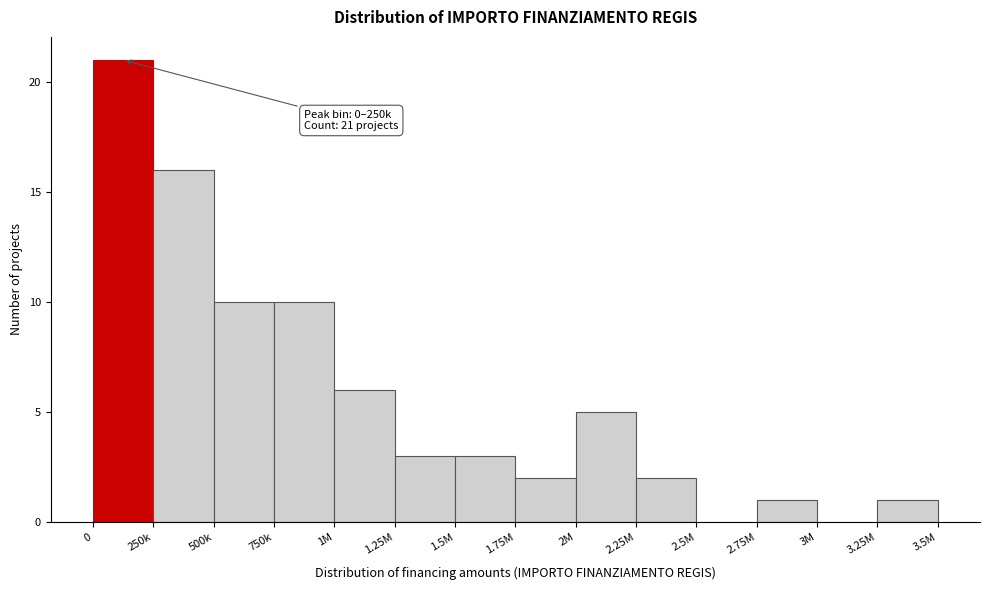

Reading left to right, extract all data points from this chart.

0=21	250k=16	500k=10	750k=10	1M=6	1.25M=3	1.5M=3	1.75M=2	2M=5	2.25M=2	2.5M=0	2.75M=1	3M=0	3.25M=1